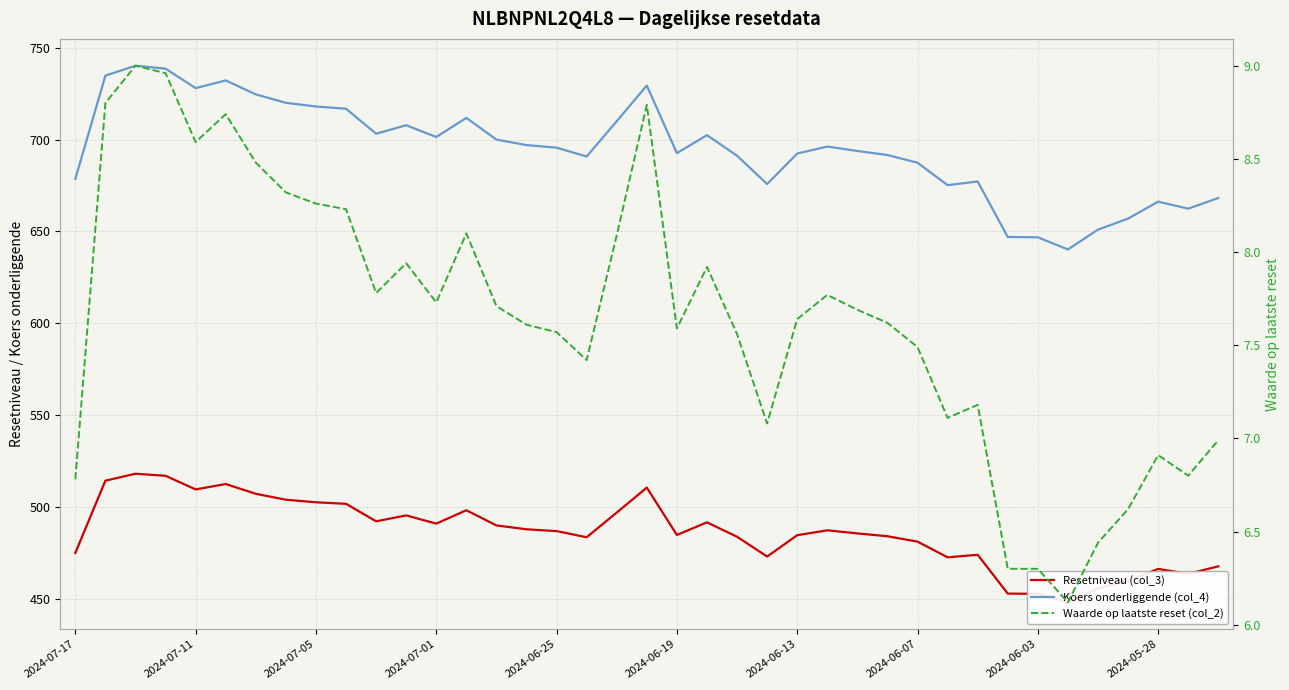

Reading left to right, transcribe all the data shown in this chart.

Resetniveau (col_3): 475.0	514.4	518.1	517.0	509.6	512.5	507.2	504.0	502.6	501.8	492.2	495.5	491.0	498.3	490.0	487.9	486.9	483.6	497.0	510.6	484.8	491.7	483.8	473.1	484.7	487.3	485.7	484.1	481.2	472.6	474.0	452.9	452.8	448.1	455.7	459.9	466.3	463.7	467.7
Koers onderliggende (col_4): 678.6	734.8	740.2	738.6	728.0	732.2	724.6	720.0	718.0	716.8	703.2	707.8	701.4	711.8	700.0	697.0	695.6	690.8	710.0	729.4	692.6	702.4	691.2	675.8	692.4	696.2	693.8	691.6	687.4	675.2	677.2	647.0	646.8	640.2	651.0	657.0	666.2	662.4	668.2
Waarde op laatste reset (col_2): 6.8	8.8	9.0	9.0	8.6	8.7	8.5	8.3	8.3	8.2	7.8	7.9	7.7	8.1	7.7	7.6	7.6	7.4	8.1	8.8	7.6	7.9	7.6	7.1	7.6	7.8	7.7	7.6	7.5	7.1	7.2	6.3	6.3	6.1	6.4	6.6	6.9	6.8	7.0